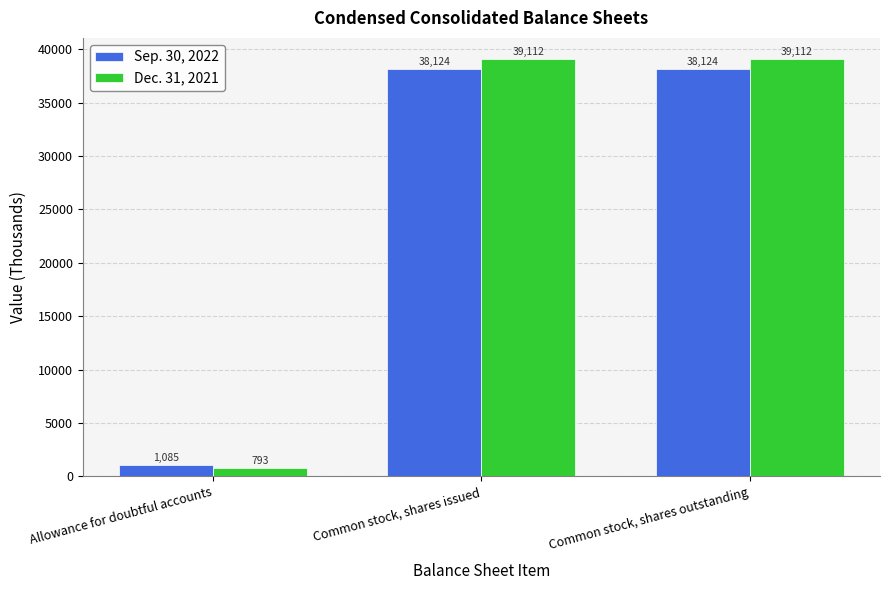

How many Dec. 31, 2021 values are between 793 and 39112?

3